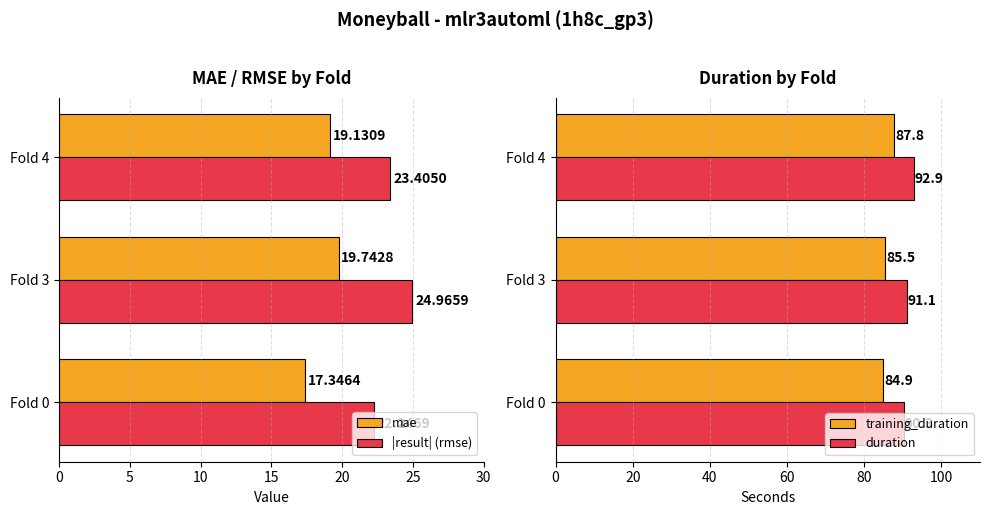

Rank the categories by mae value from highest to lowest.

Fold 3, Fold 4, Fold 0